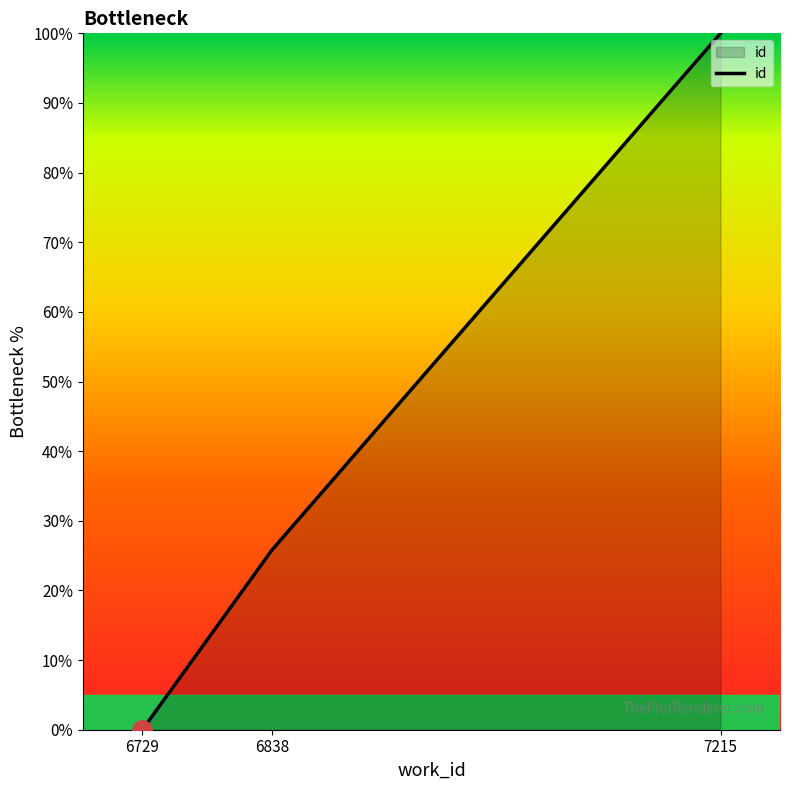

True or false: the data shows -69.5 at 6729.

False